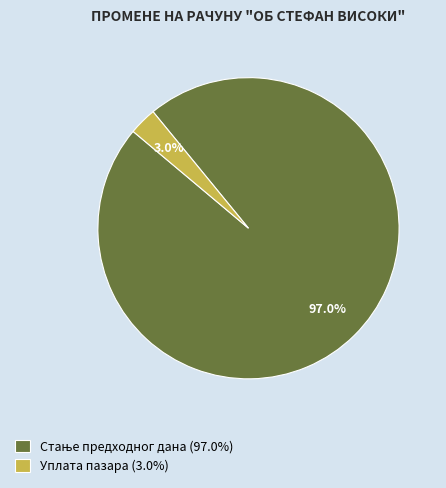

How many segments does this pie chart have?

2